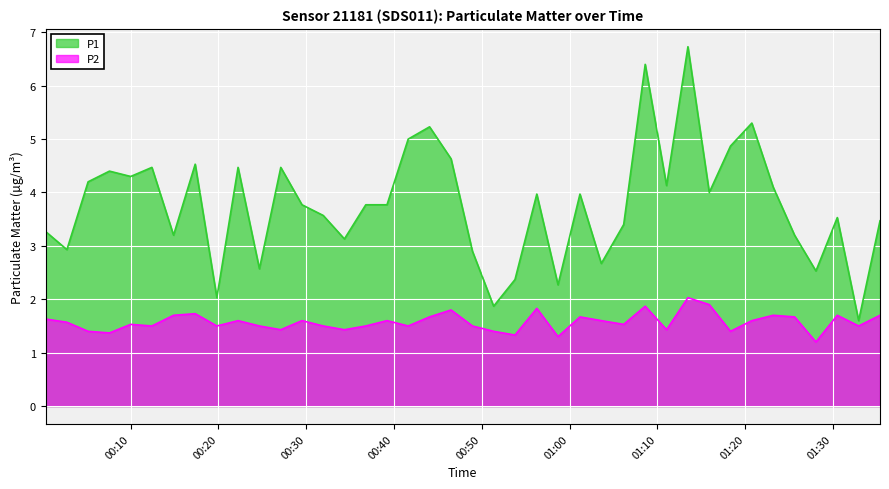

Which series has the widest spread of values?

P1